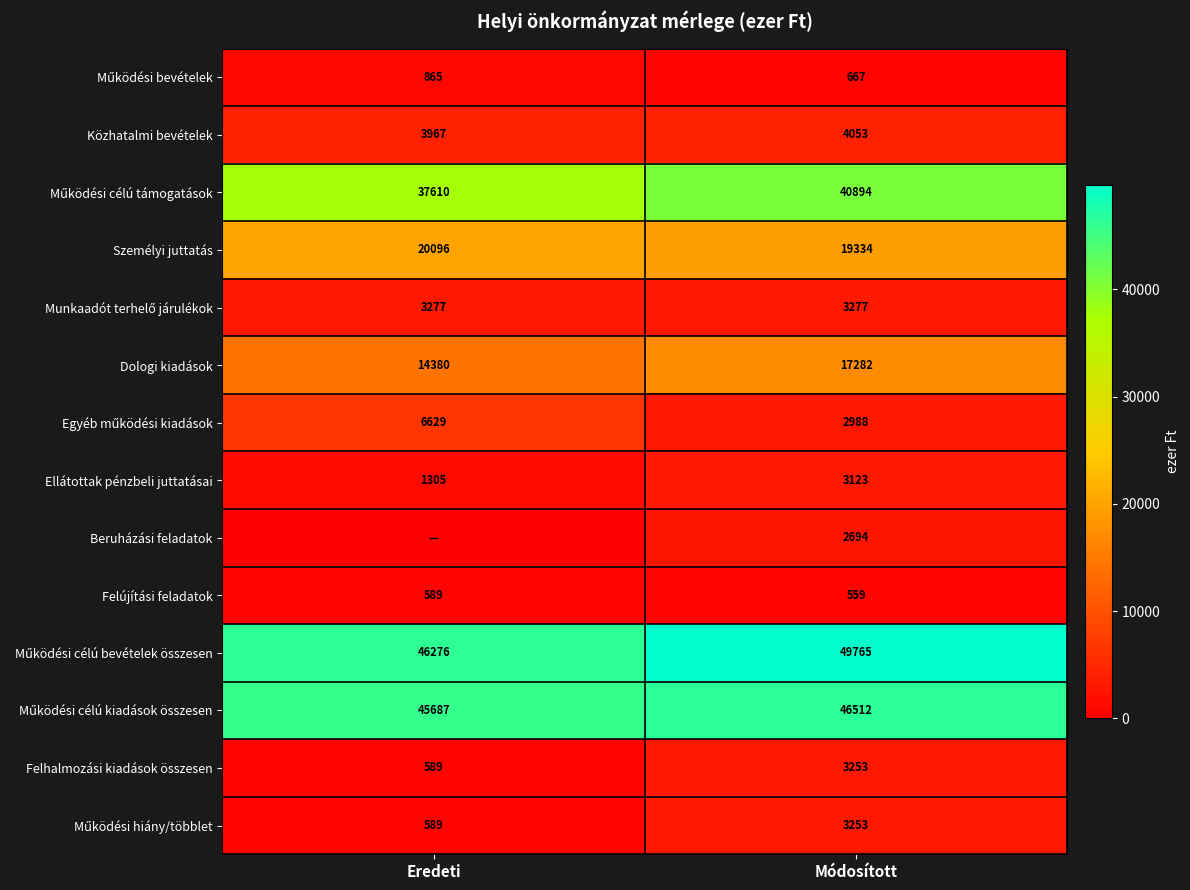

At which label is Ellátottak pénzbeli juttatásai closest to 2214?

Eredeti